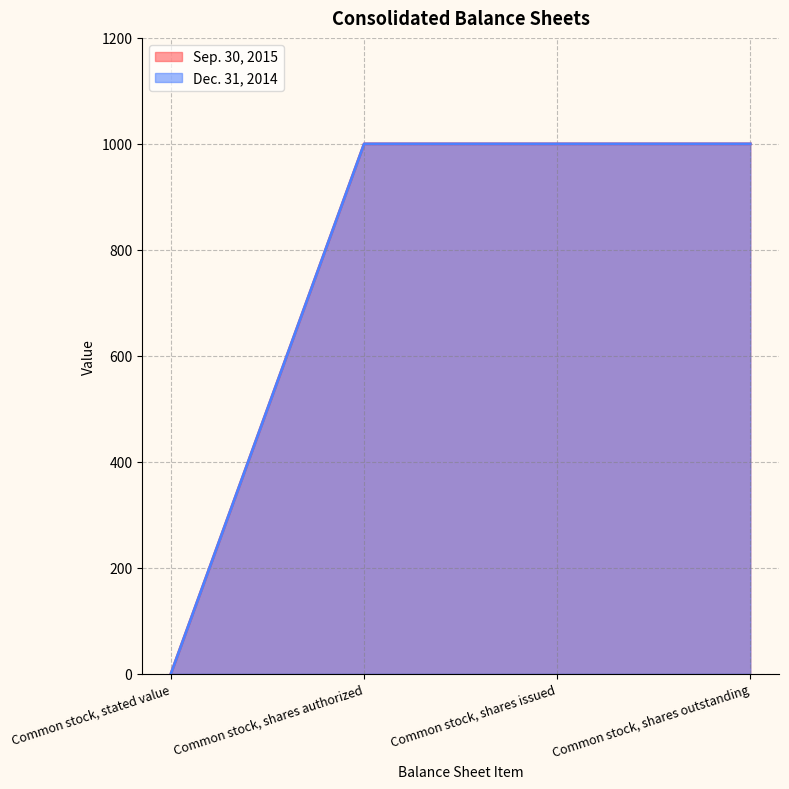

Is it true that Sep. 30, 2015 equals 1000 at Common stock, shares outstanding?

True